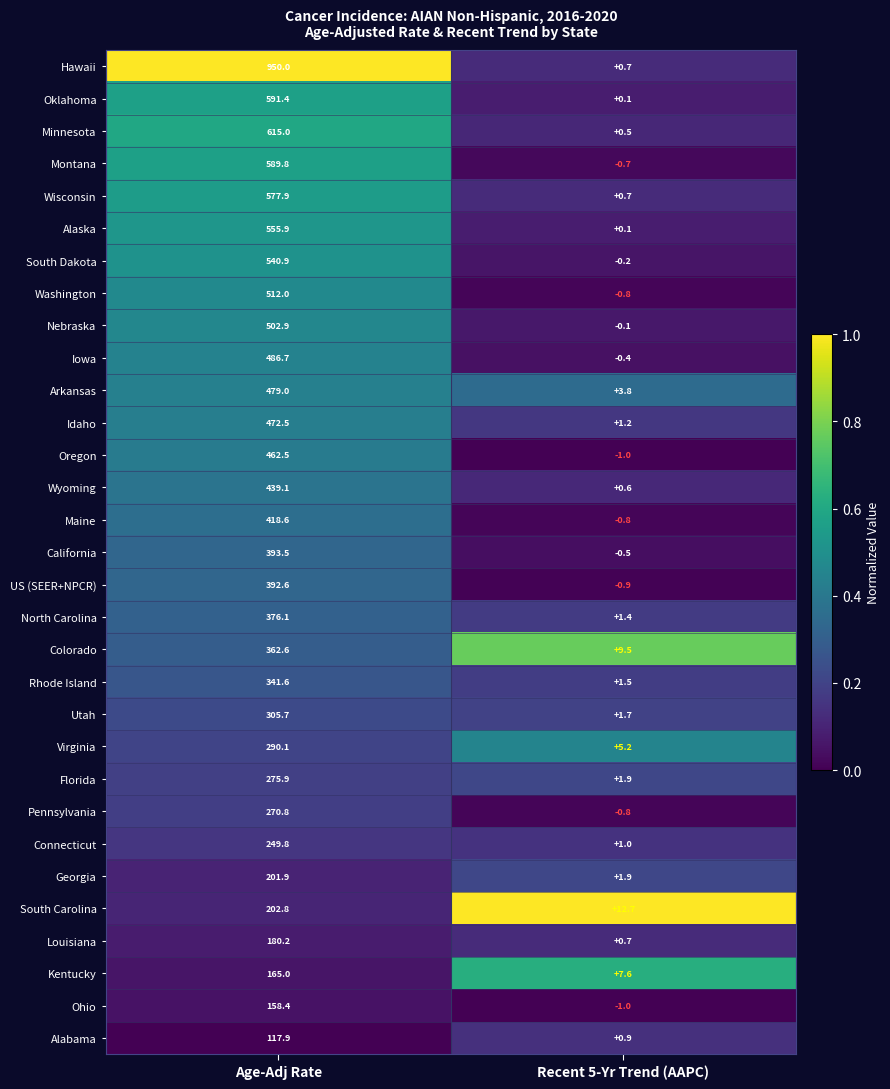

Rank the series by their maximum value, from lowest to highest.

Alabama, Ohio, Kentucky, Louisiana, Georgia, South Carolina, Connecticut, Pennsylvania, Florida, Virginia, Utah, Rhode Island, Colorado, North Carolina, US (SEER+NPCR), California, Maine, Wyoming, Oregon, Idaho, Arkansas, Iowa, Nebraska, Washington, South Dakota, Alaska, Wisconsin, Montana, Oklahoma, Minnesota, Hawaii